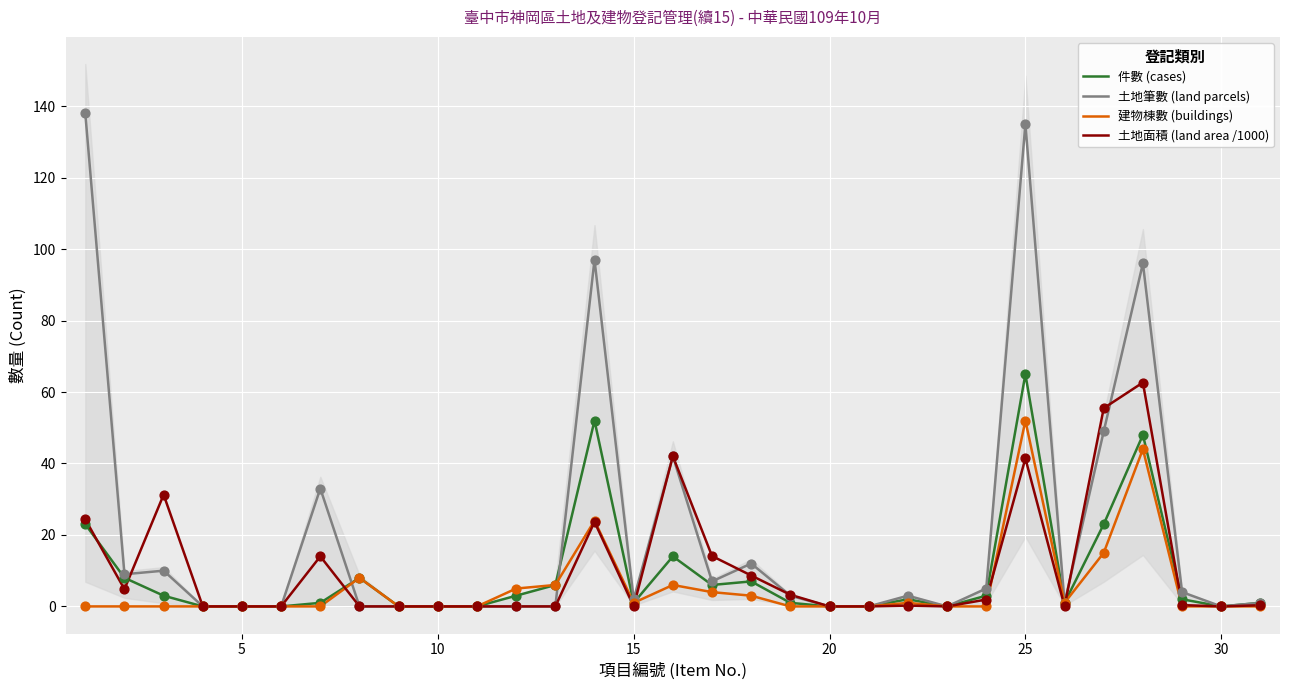

At how many categories does at least one series exceed 5?

13